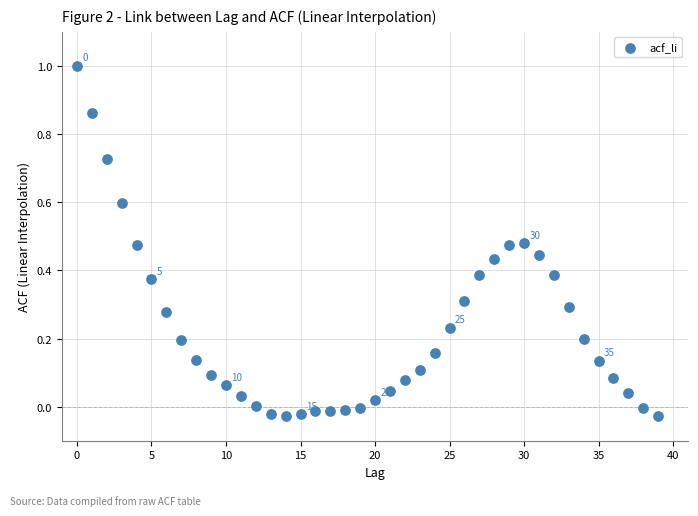

What is the range of Y values (max minus min)?

1.0